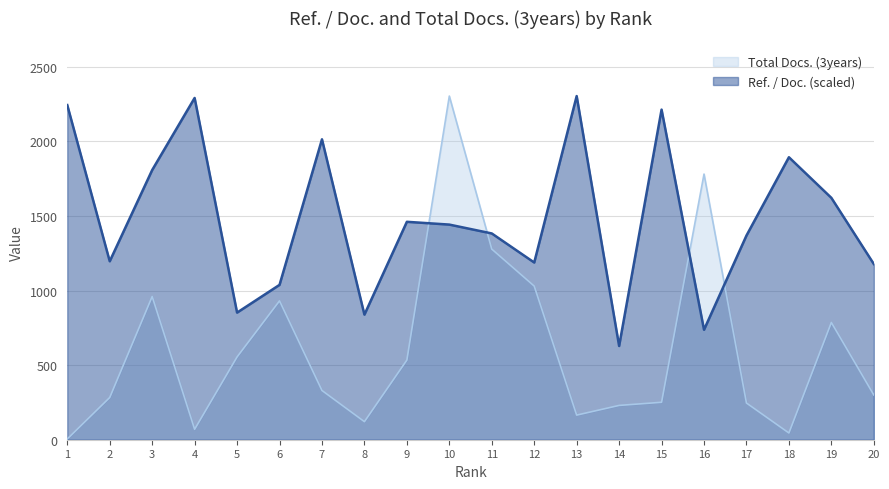

How many values in the Total Docs. (3years) series are below 330?

10